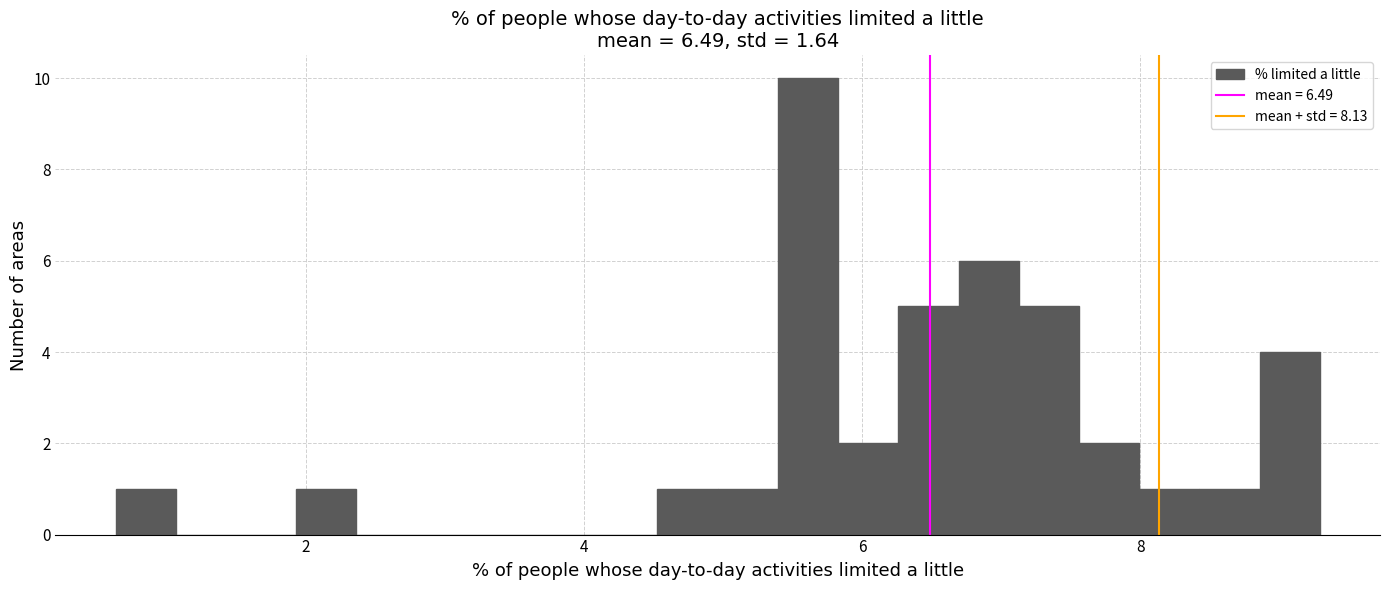

Around what value on the x-axis is the tallest bar? Give the approximate position of its centre, as read against the axis.

5.6